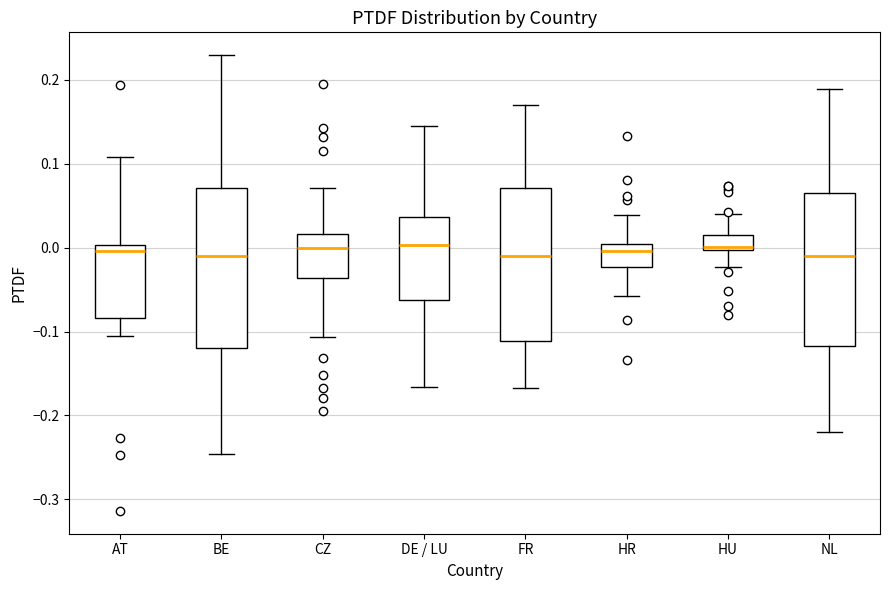

Reading left to right, transcribe this box plot: for each box, give where its median line is, the range the box spans, and where its two whiskers end, as read against the y-axis. The values are not printed on the chart, so give them approximately, as read against the axis.

AT: median 0.00 (just below the box's upper edge), box -0.08 to 0.00, whiskers -0.11 to 0.11
BE: median -0.01, box -0.12 to 0.07, whiskers -0.25 to 0.23
CZ: median 0.00, box -0.04 to 0.02, whiskers -0.11 to 0.07
DE / LU: median 0.00, box -0.06 to 0.04, whiskers -0.17 to 0.14
FR: median -0.01, box -0.11 to 0.07, whiskers -0.17 to 0.17
HR: median 0.00 (just below the box's upper edge), box -0.02 to 0.00, whiskers -0.06 to 0.04
HU: median 0.00 (just above the box's lower edge), box 0.00 to 0.01, whiskers -0.02 to 0.04
NL: median -0.01, box -0.12 to 0.07, whiskers -0.22 to 0.19